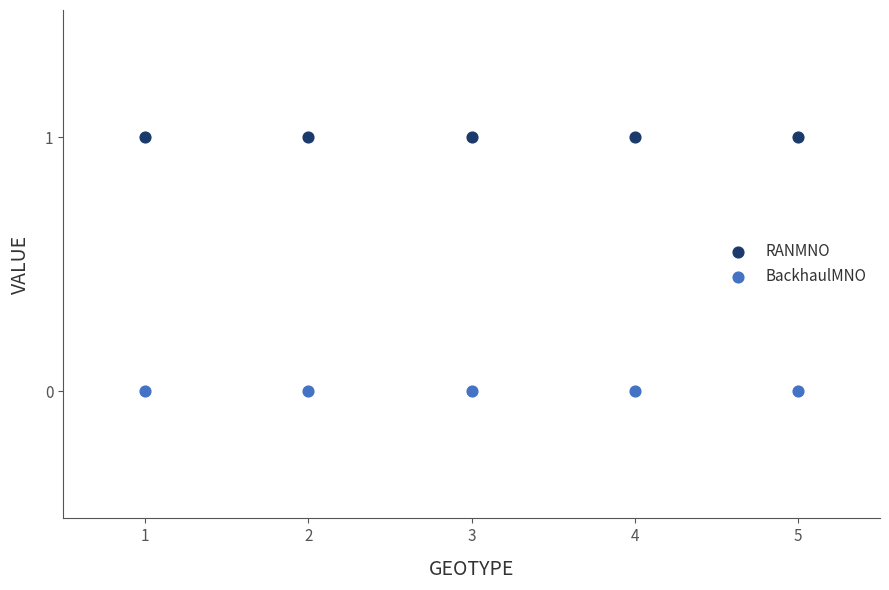

Which series contains the lowest Y value?

BackhaulMNO